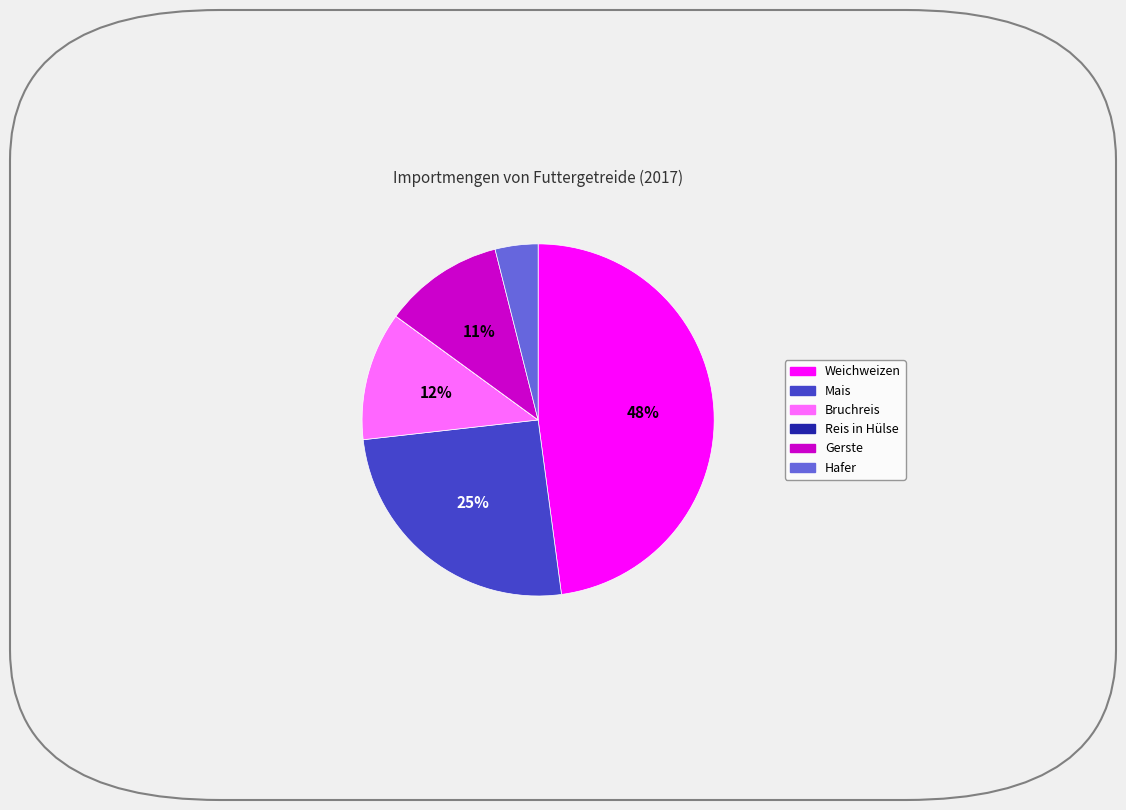

To the nearest percent, what percentage of the pie is Weichweizen?

48%